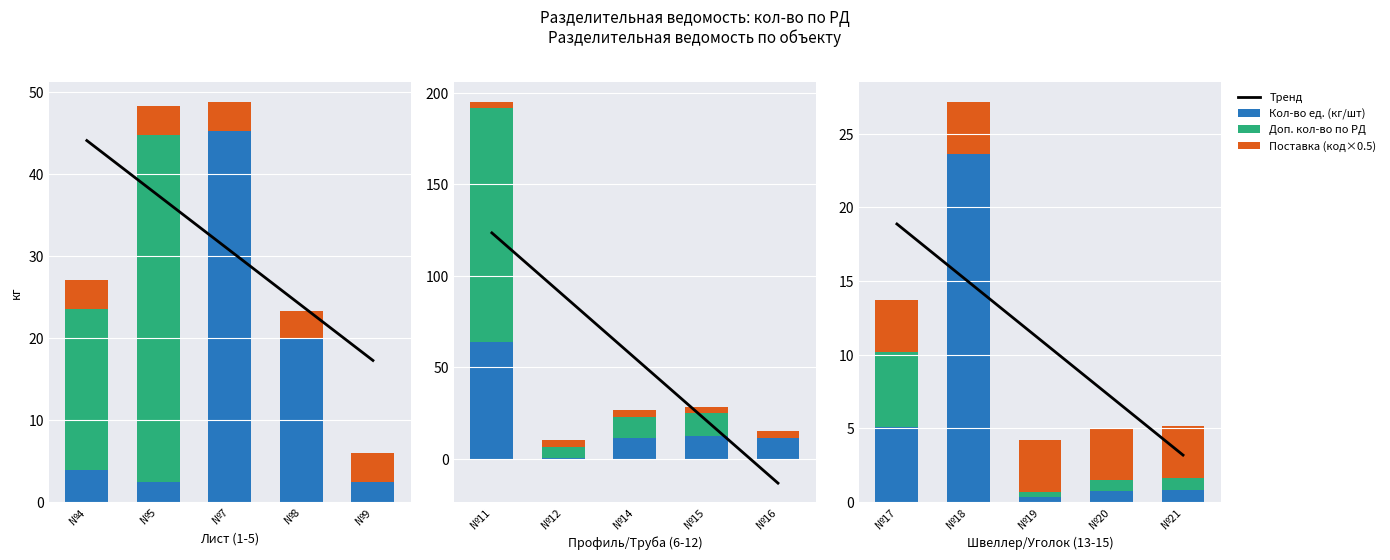

What is the spread (max minus min) of values at №17?

15.4